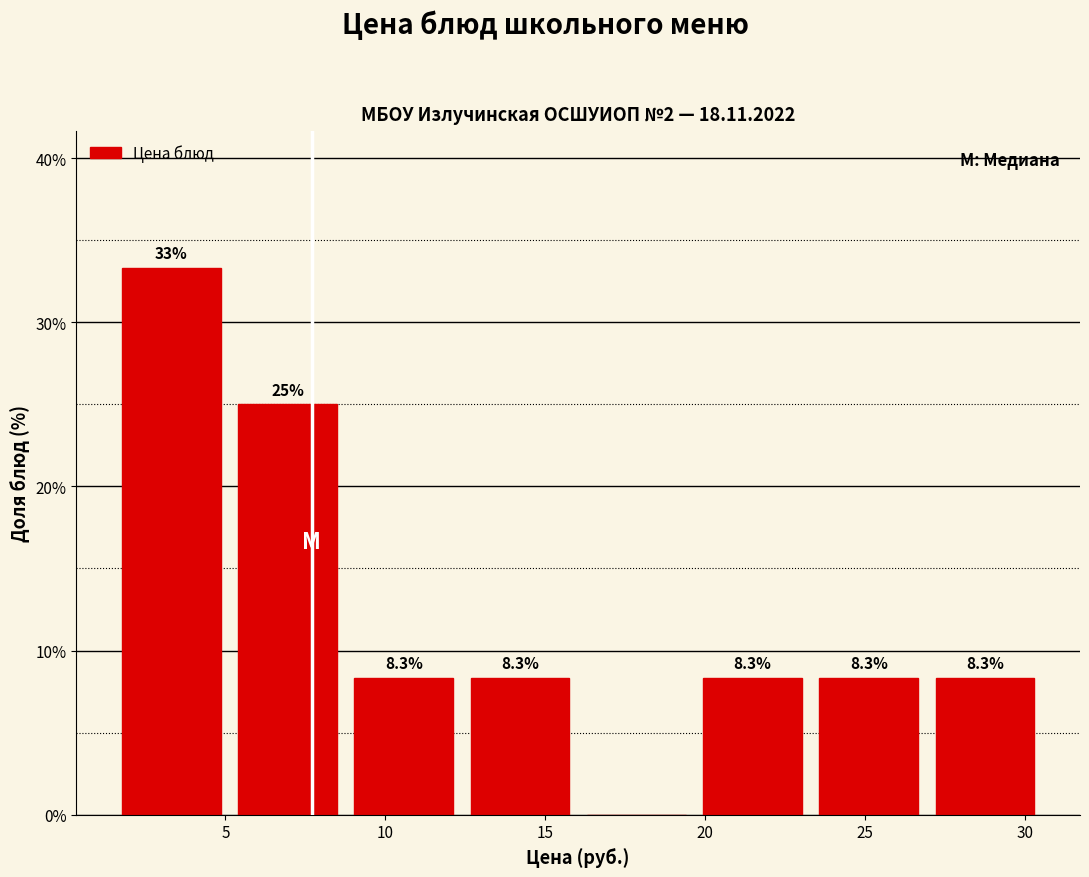

Over which range of the x-axis is the bar tallest?

1.5 to 5.0